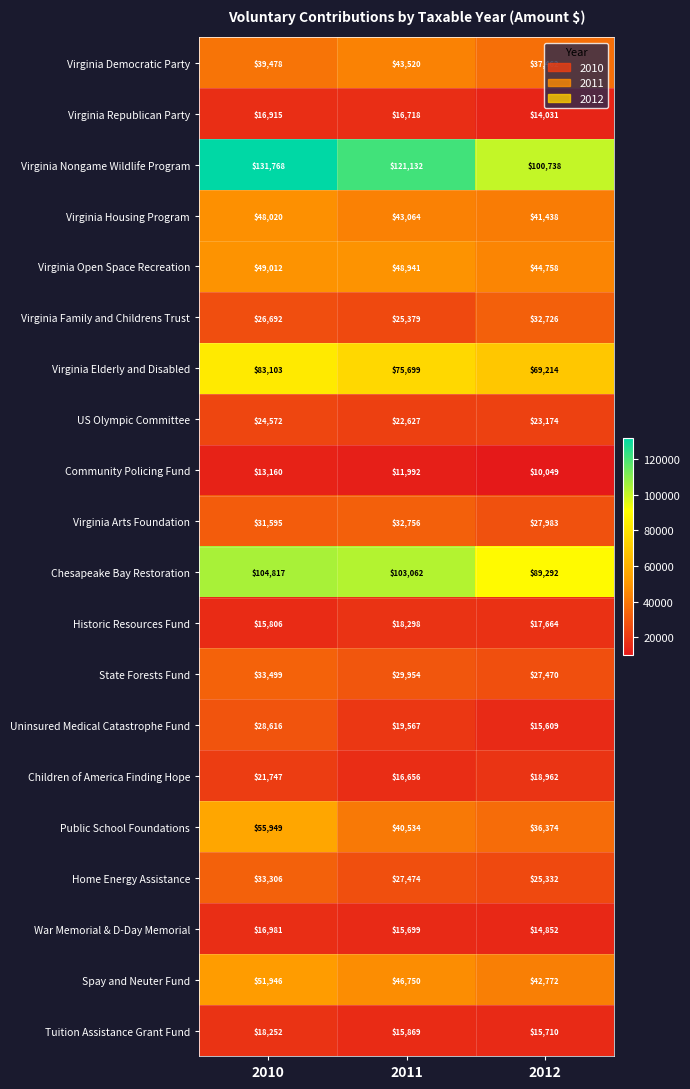

Count the Virginia Elderly and Disabled values in the range 69214 to 83103.

3